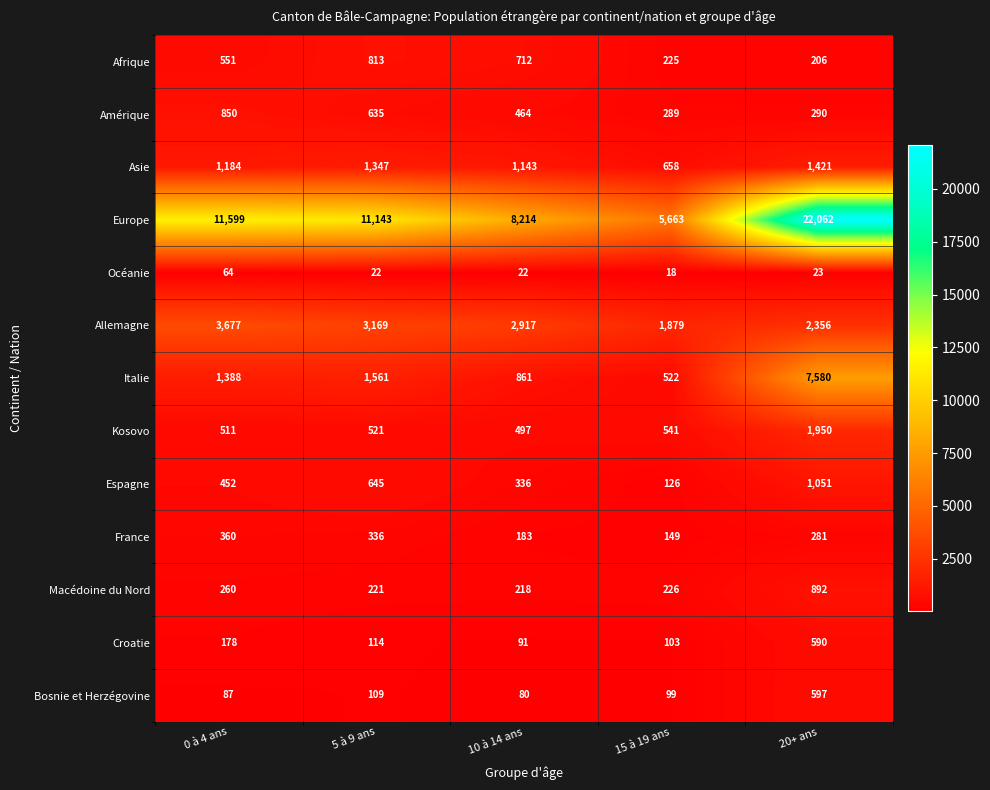

At which category does the chart reach its peak across all series?

20+ ans